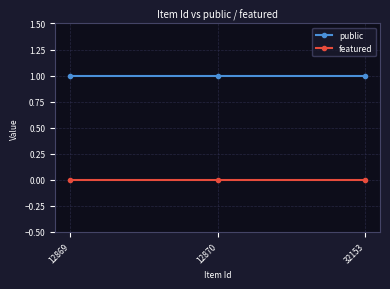

What is the approximate value of public at 32153?

1